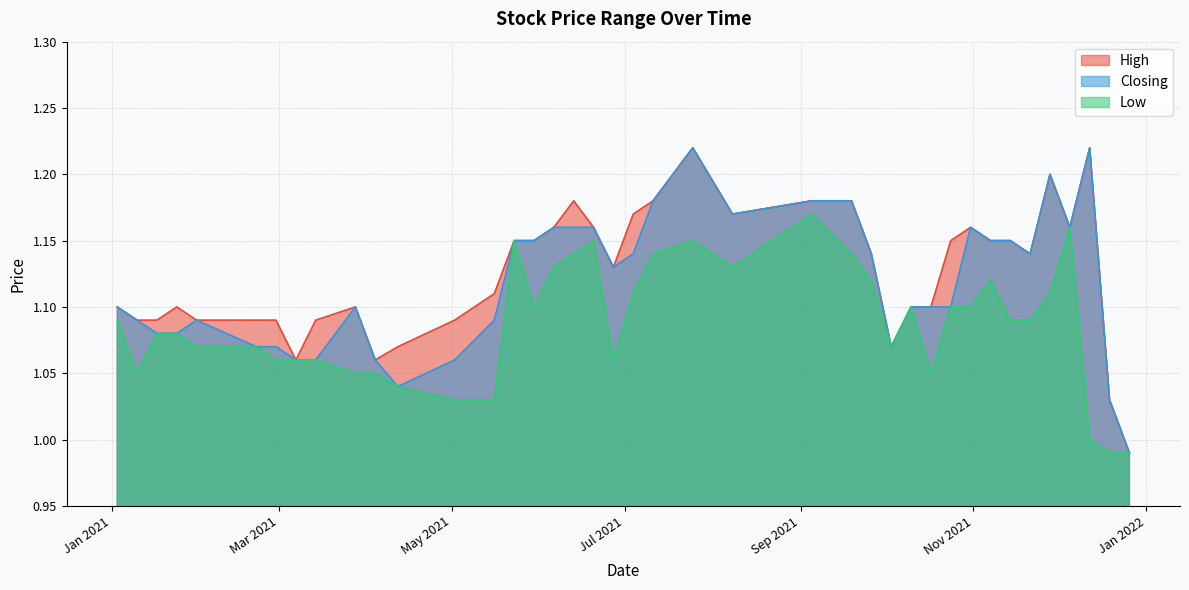

What is the highest value of the Low series?

1.2